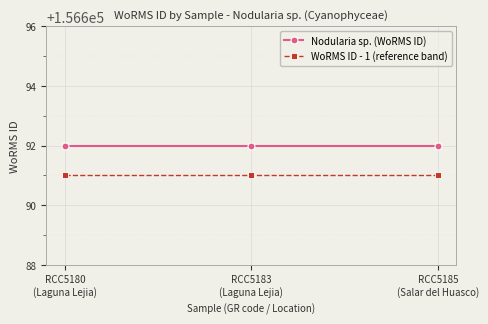

Reading right to left, what are all the values shown in this chart?

Nodularia sp. (WoRMS ID): 156692	156692	156692
WoRMS ID - 1 (reference band): 156691	156691	156691